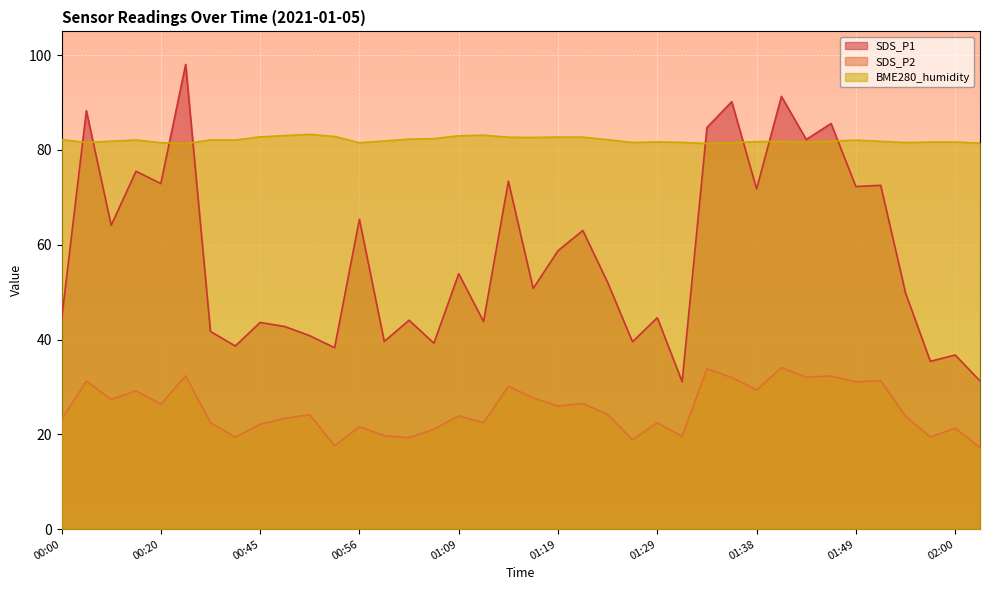

At which label is BME280_humidity closest to 82?

01:49